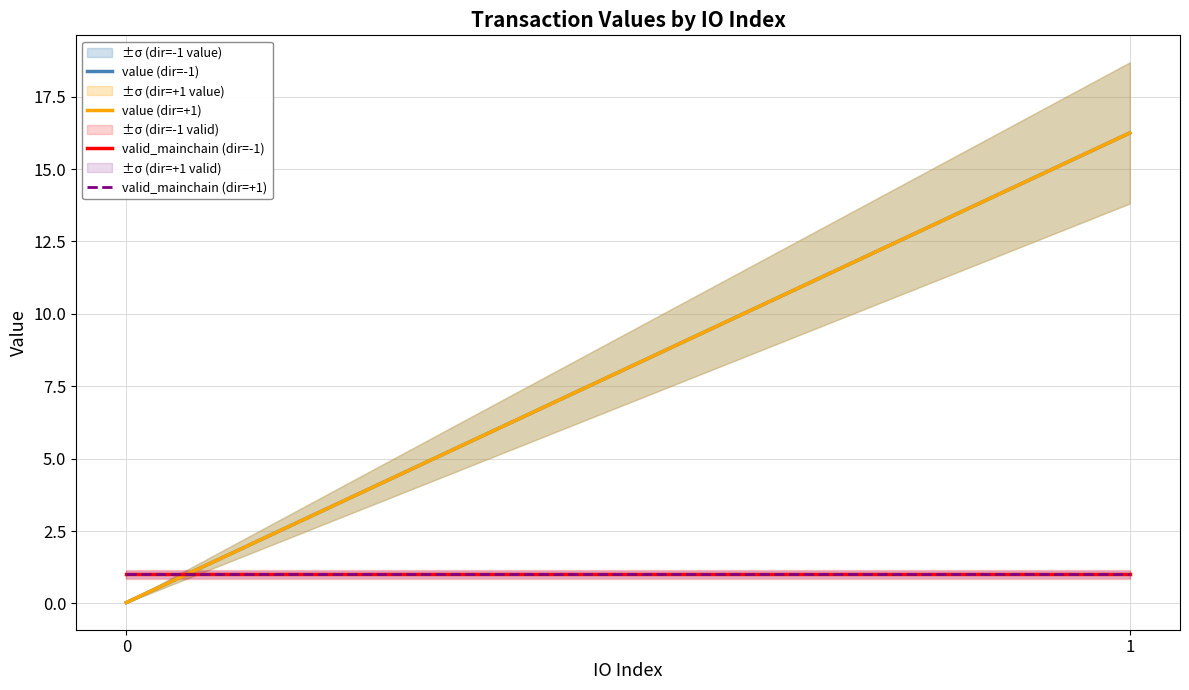

Reading left to right, extract all data points from this chart.

value (dir=-1): 0.0	16.2
value (dir=+1): 0.0	16.2
valid_mainchain (dir=-1): 1.0	1.0
valid_mainchain (dir=+1): 1.0	1.0